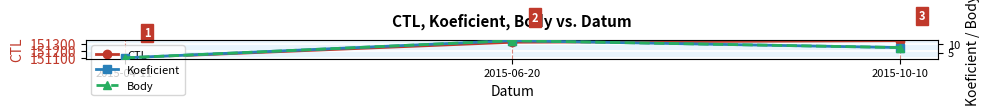

True or false: Koeficient has a value of 7 at 2015-06-20.

False